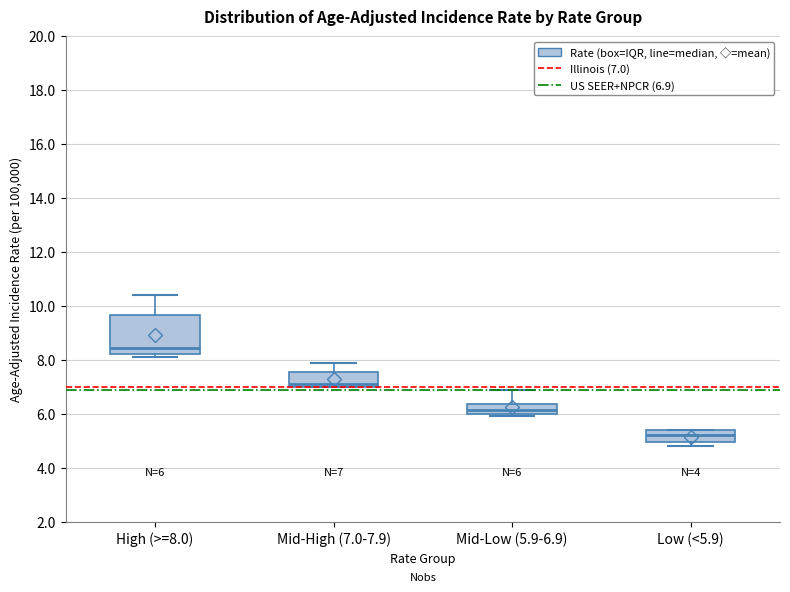

Which box is the tallest, from its lower edge to its upper edge?

High (>=8.0)